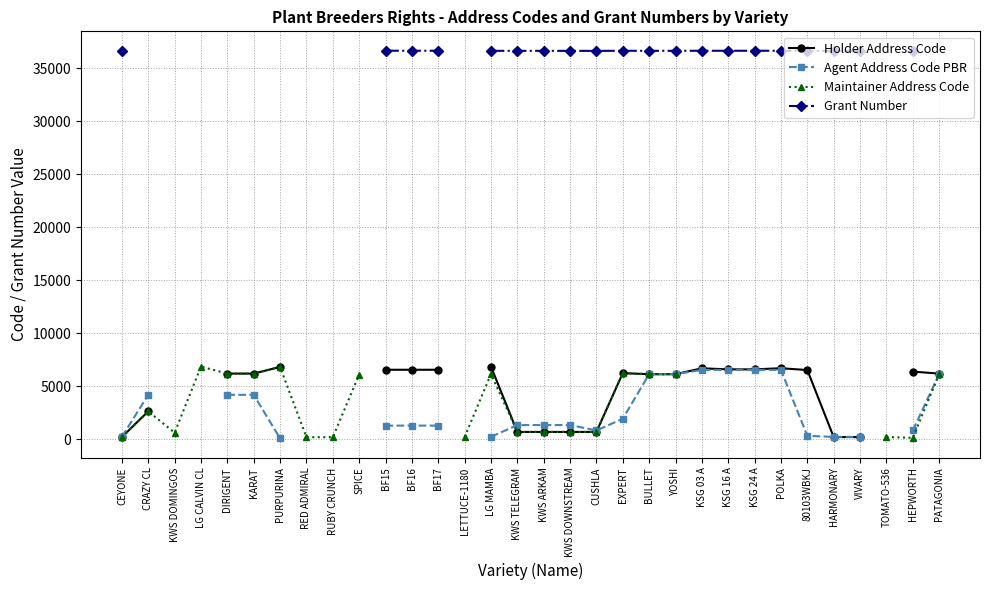

After their last crossing, which series has the higher values: Holder Address Code or Agent Address Code PBR?

Agent Address Code PBR